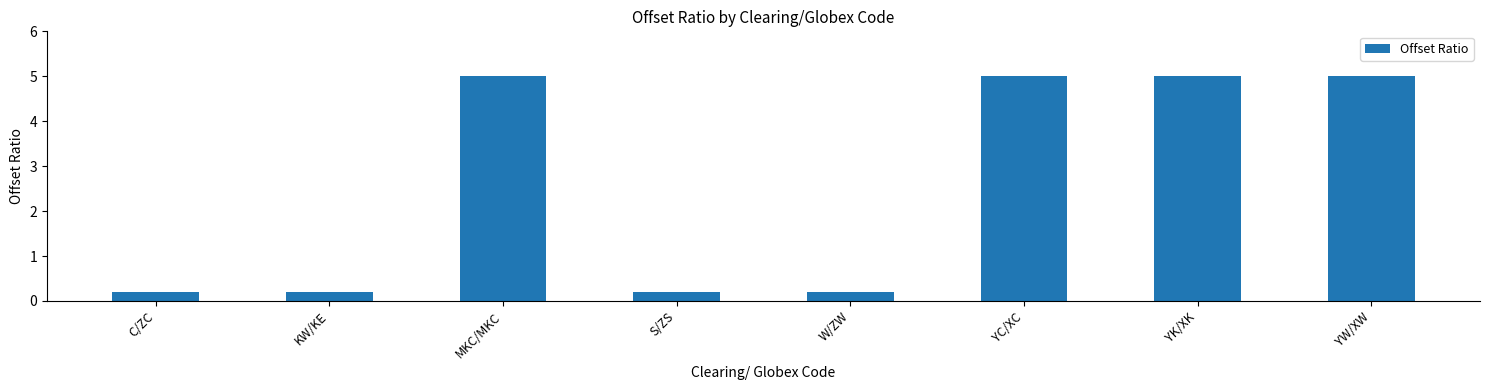

What is the label of the 7th bar from the left?

YK/XK